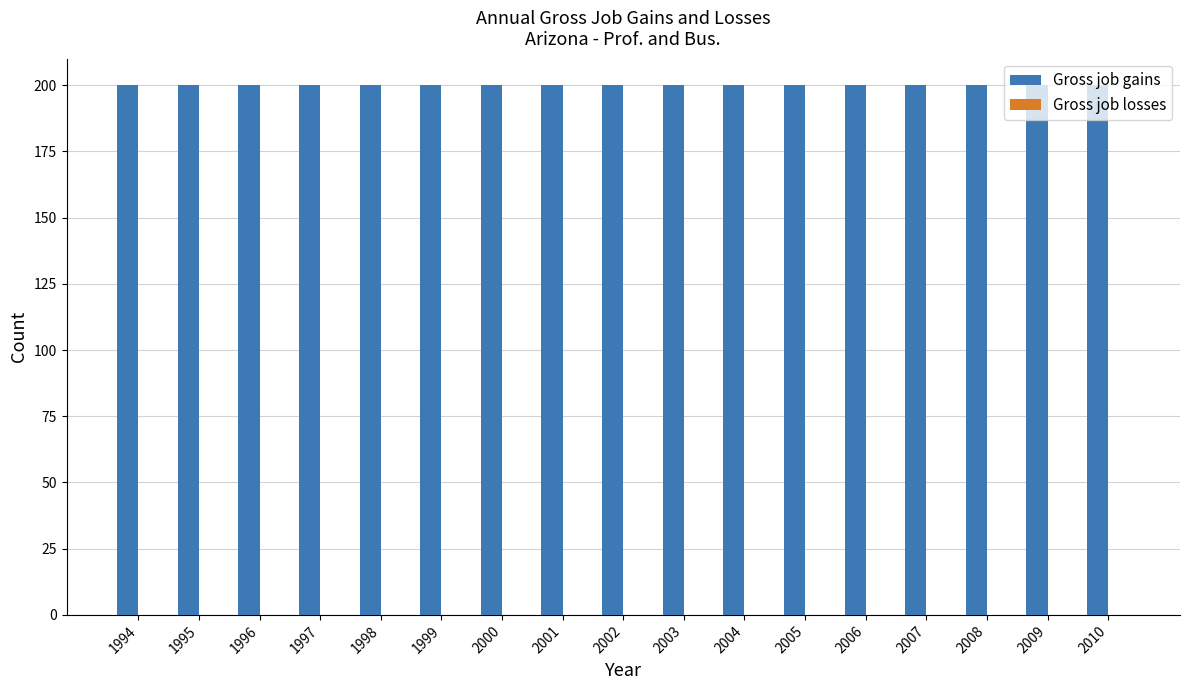

What is the approximate value of Gross job gains at 2002?

200